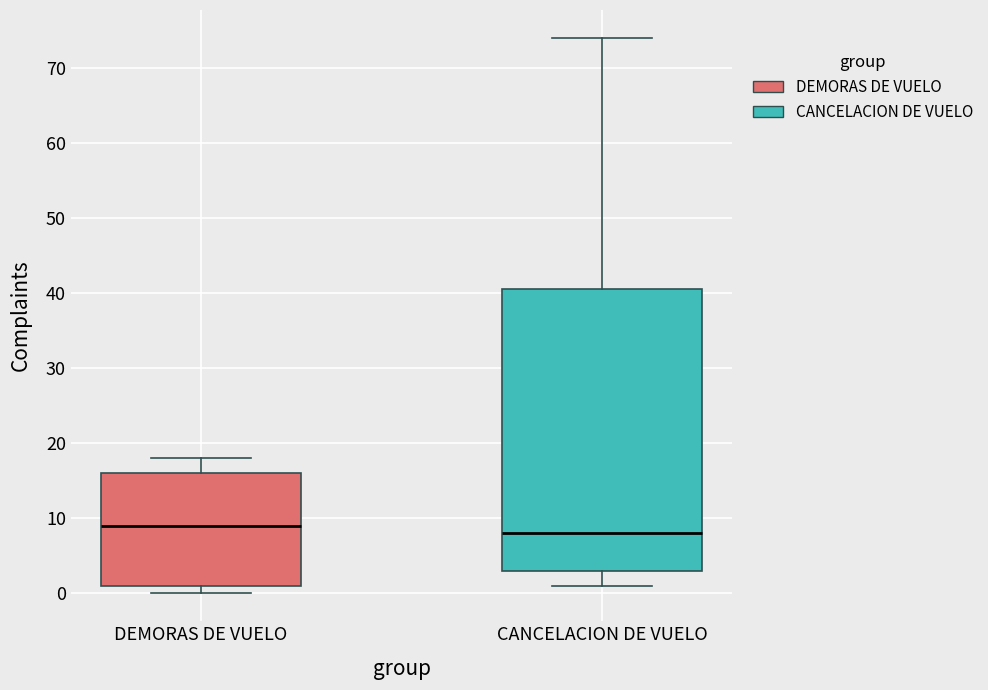

Where does the median line of the box for CANCELACION DE VUELO sit on the y-axis? The values are not printed on the chart, so give them approximately, as read against the axis.

8